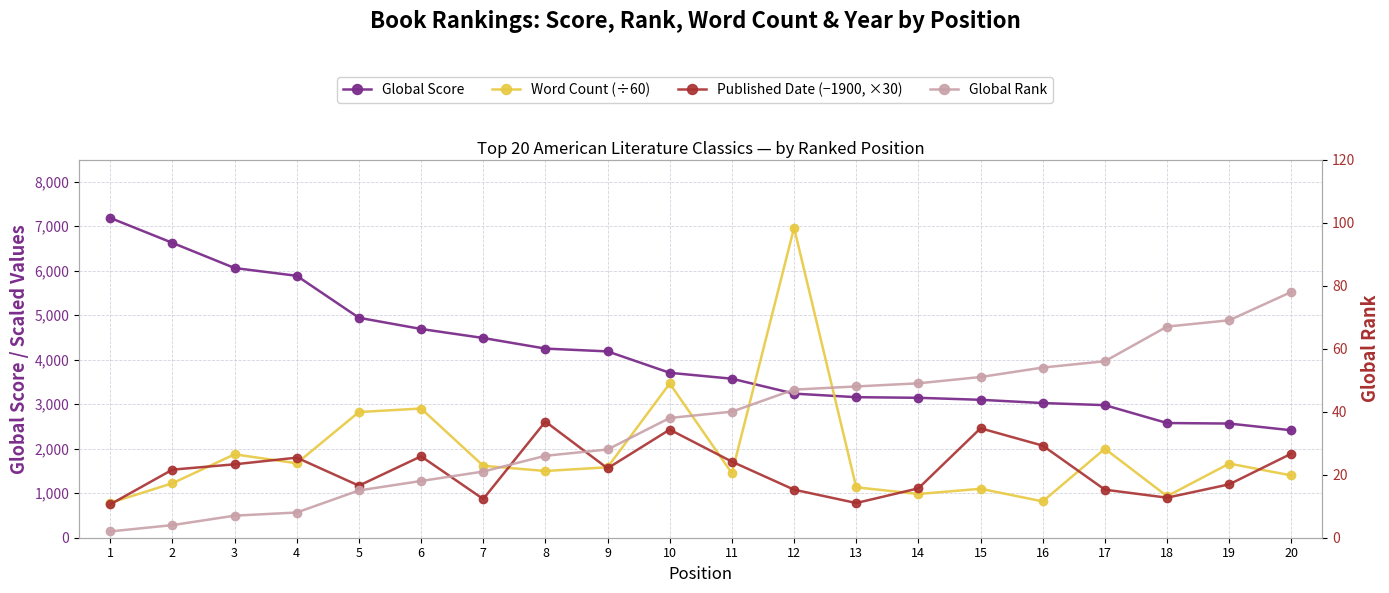

What is the difference between the maximum and minimum values in the Global Score series?

4773.0